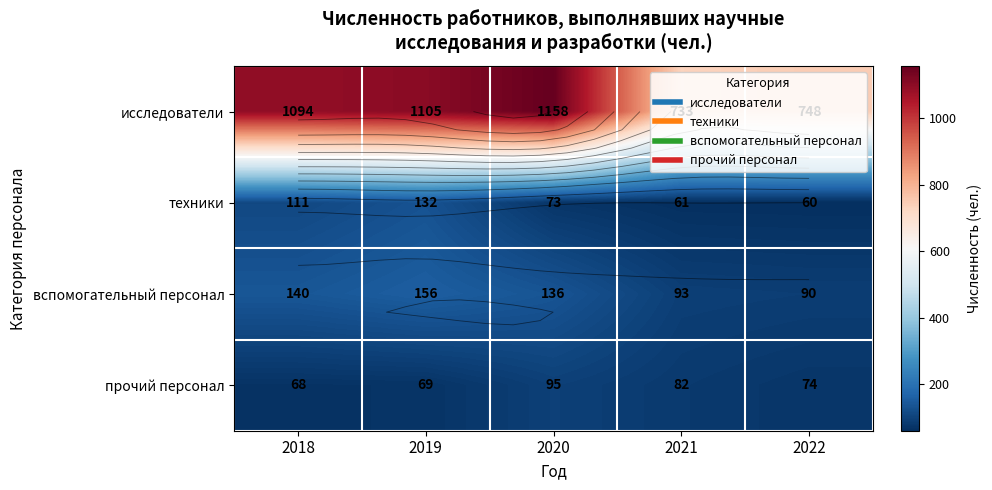

What is the average value of the исследователи series?

968